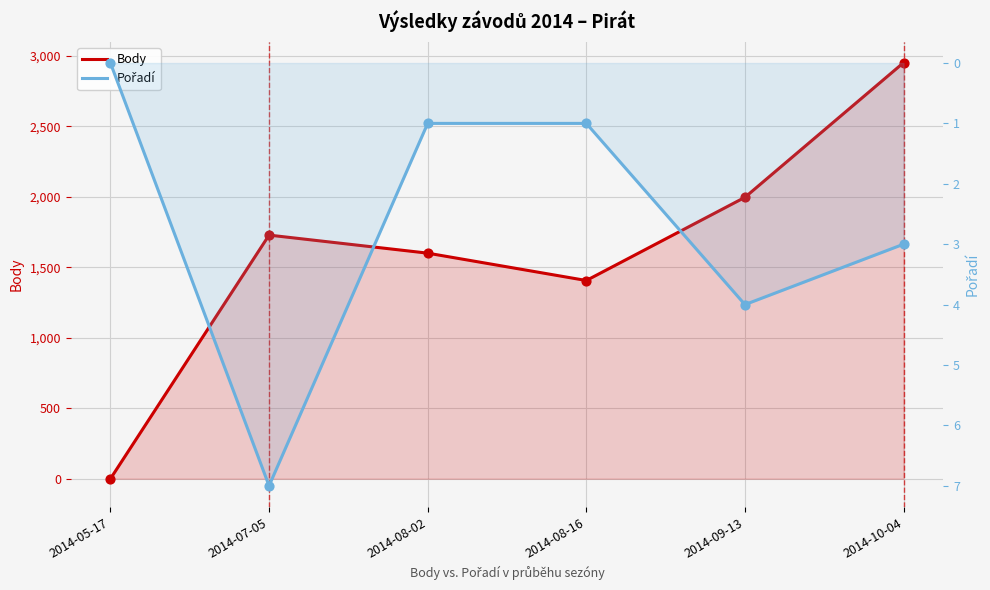

Which series has the largest total across all categories?

Body